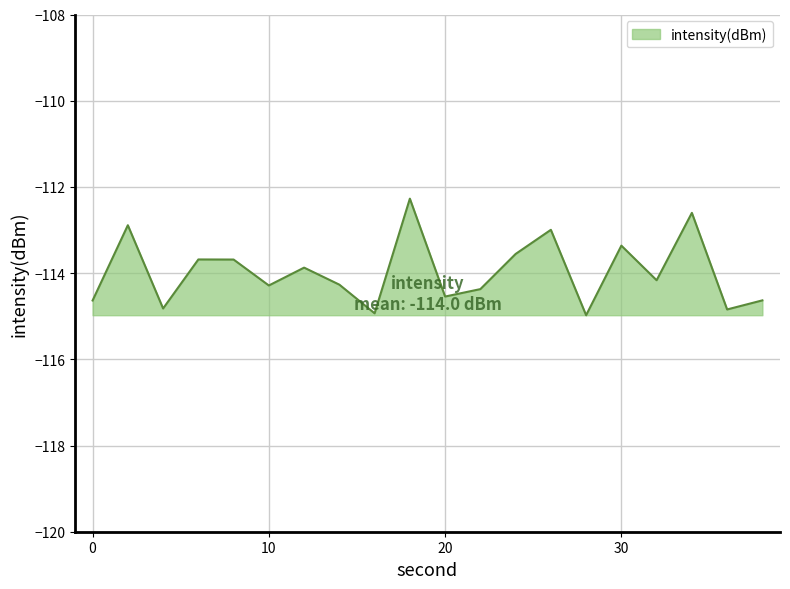

What is the smallest value displayed?

-115.0